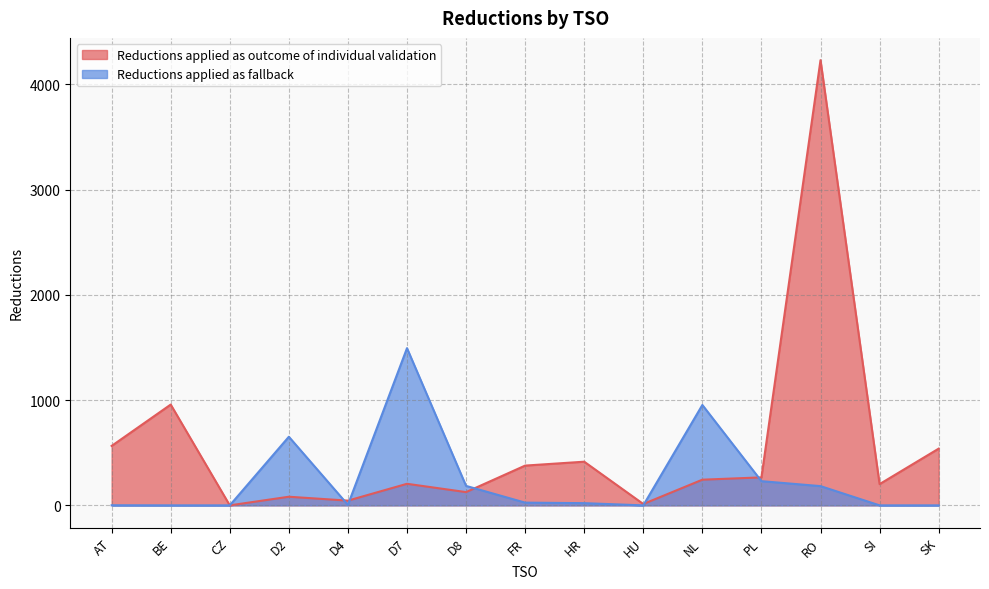

What value does the Reductions applied as outcome of individual validation series have at RO, to the nearest 10?

4230